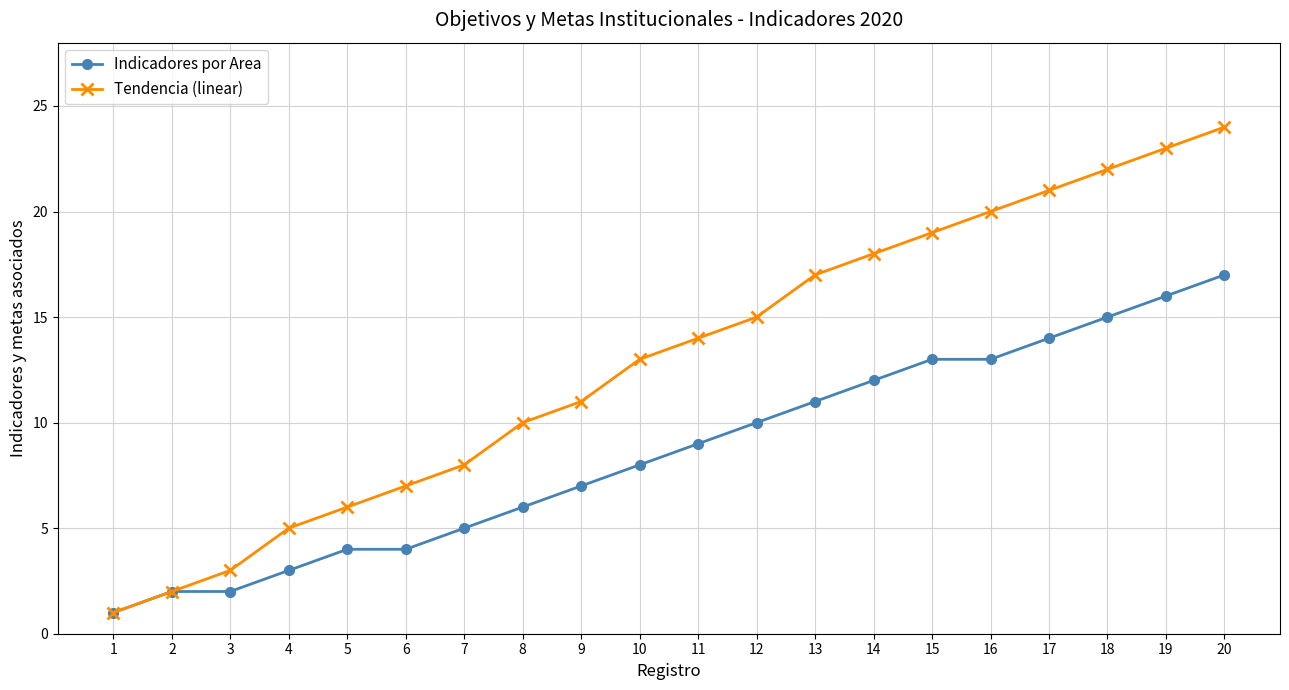

Rank the categories by Tendencia (linear) value from lowest to highest.

1, 2, 3, 4, 5, 6, 7, 8, 9, 10, 11, 12, 13, 14, 15, 16, 17, 18, 19, 20